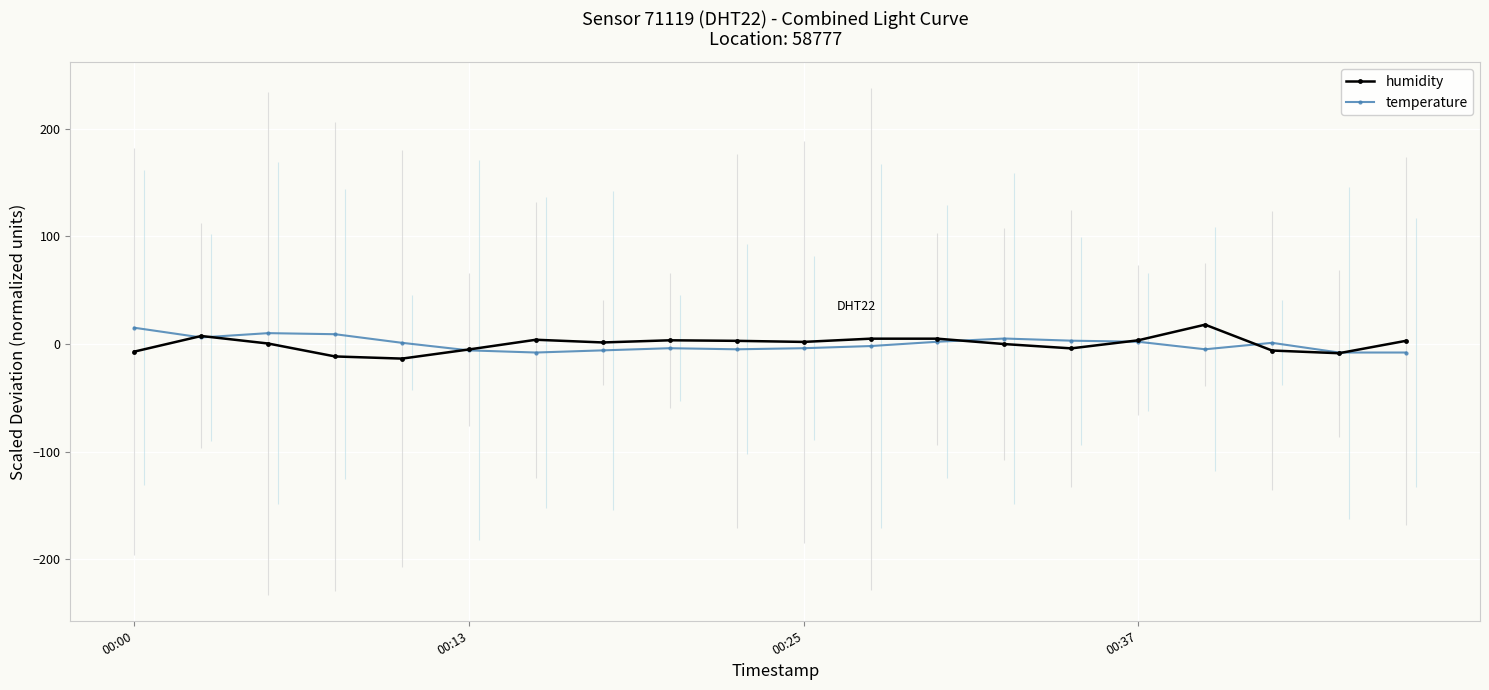

True or false: temperature has more than 2 interior local peaks.

True